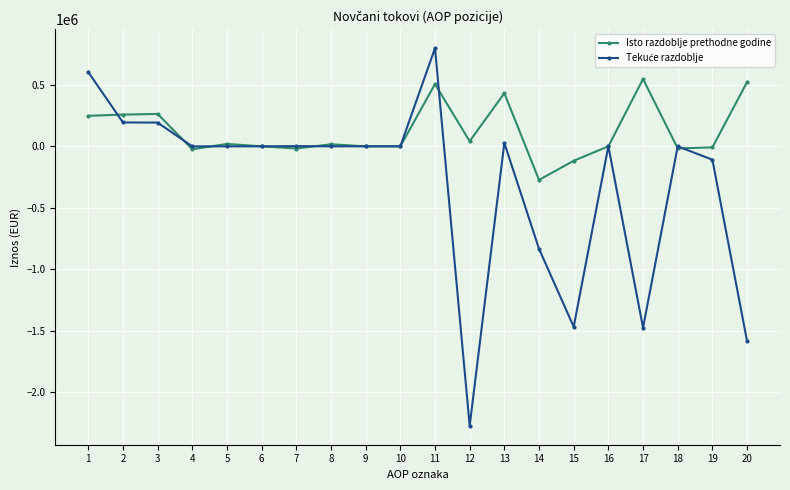

Between 10 and 13, which series saw the biggest shift?

Isto razdoblje prethodne godine